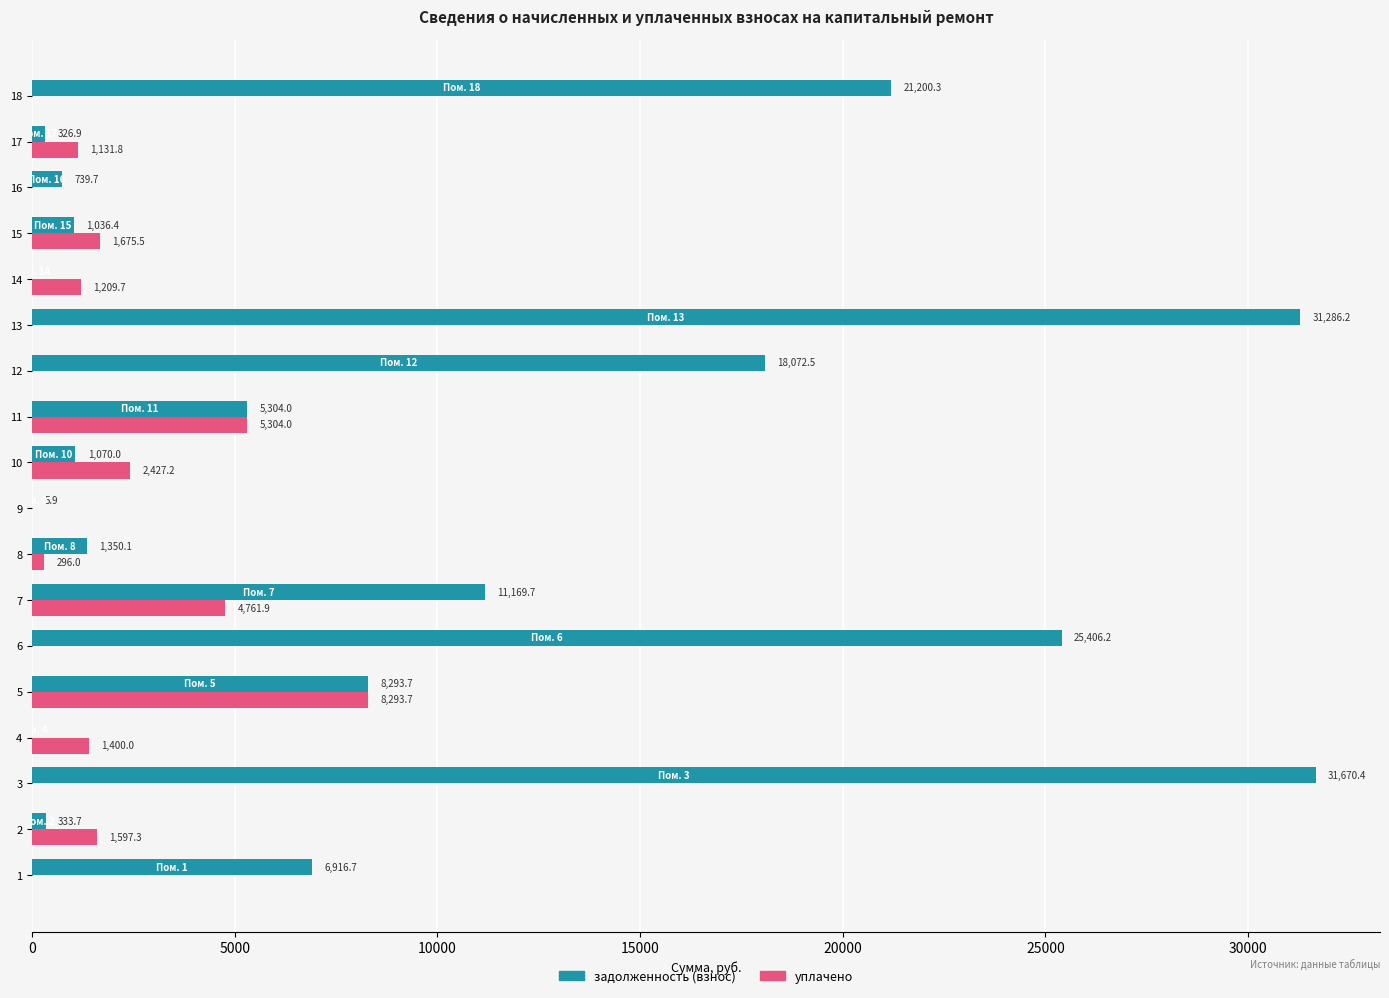

At which label does задолженность (взнос) reach its peak?

3